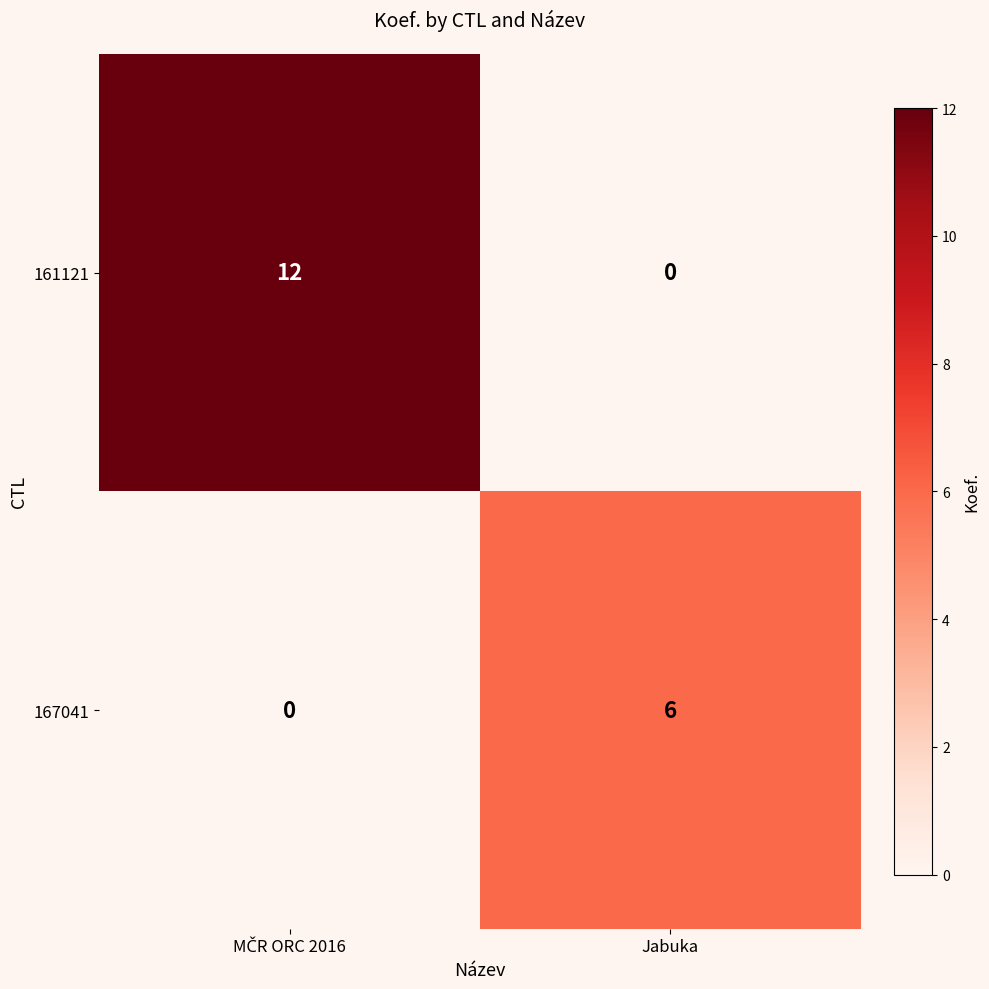

Rank the series by their average value, from lowest to highest.

167041, 161121